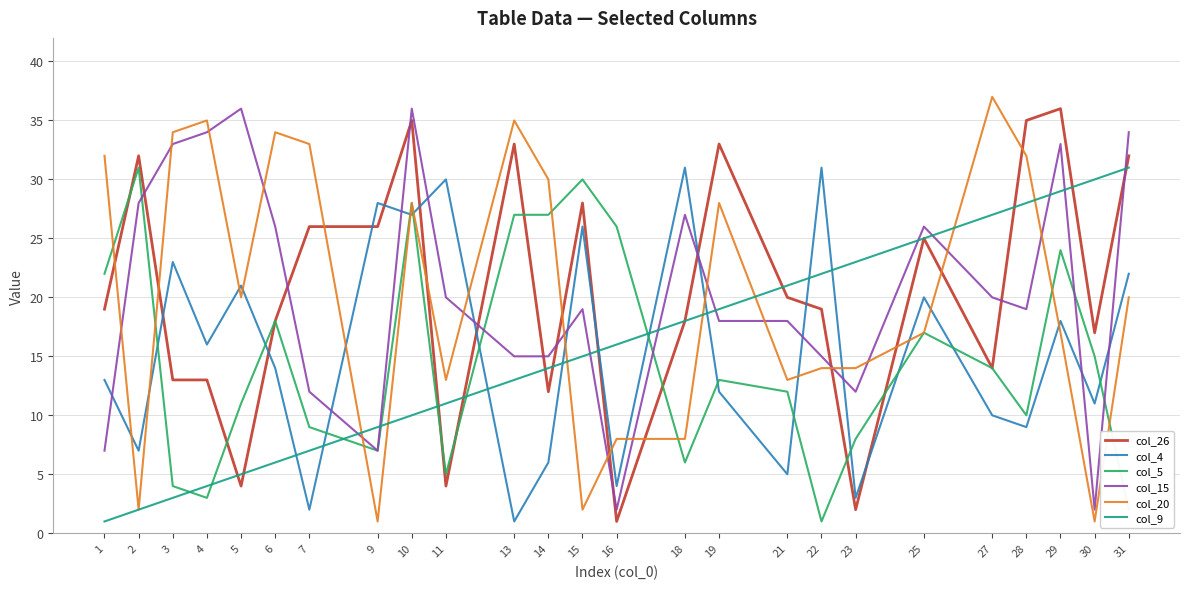

What is the maximum value shown in the chart?

37